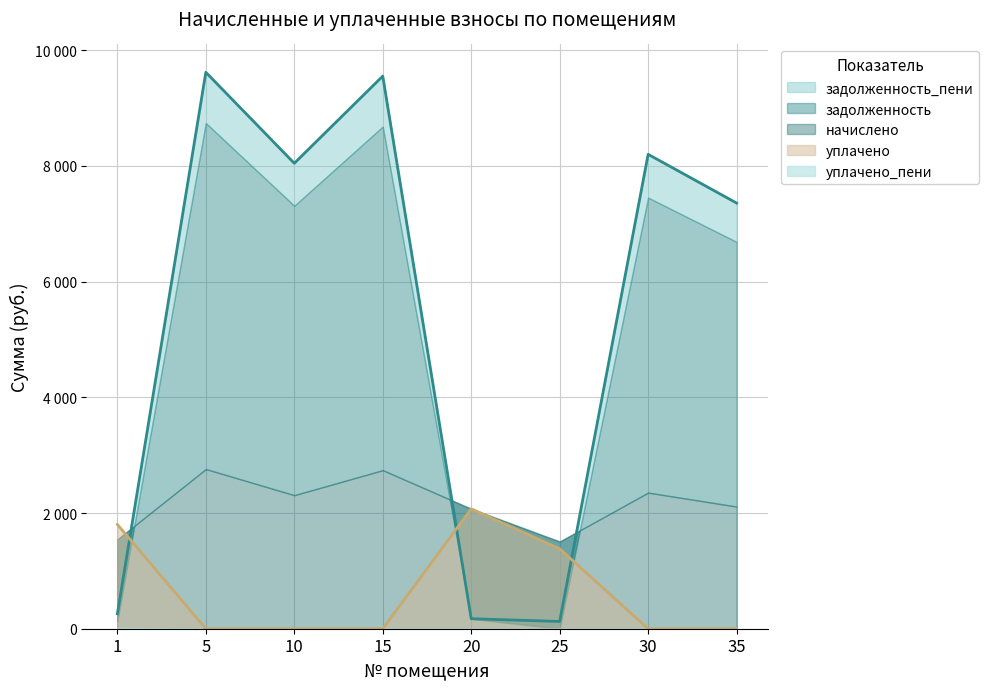

What is the spread (max minus min) of values at 15?

9553.0